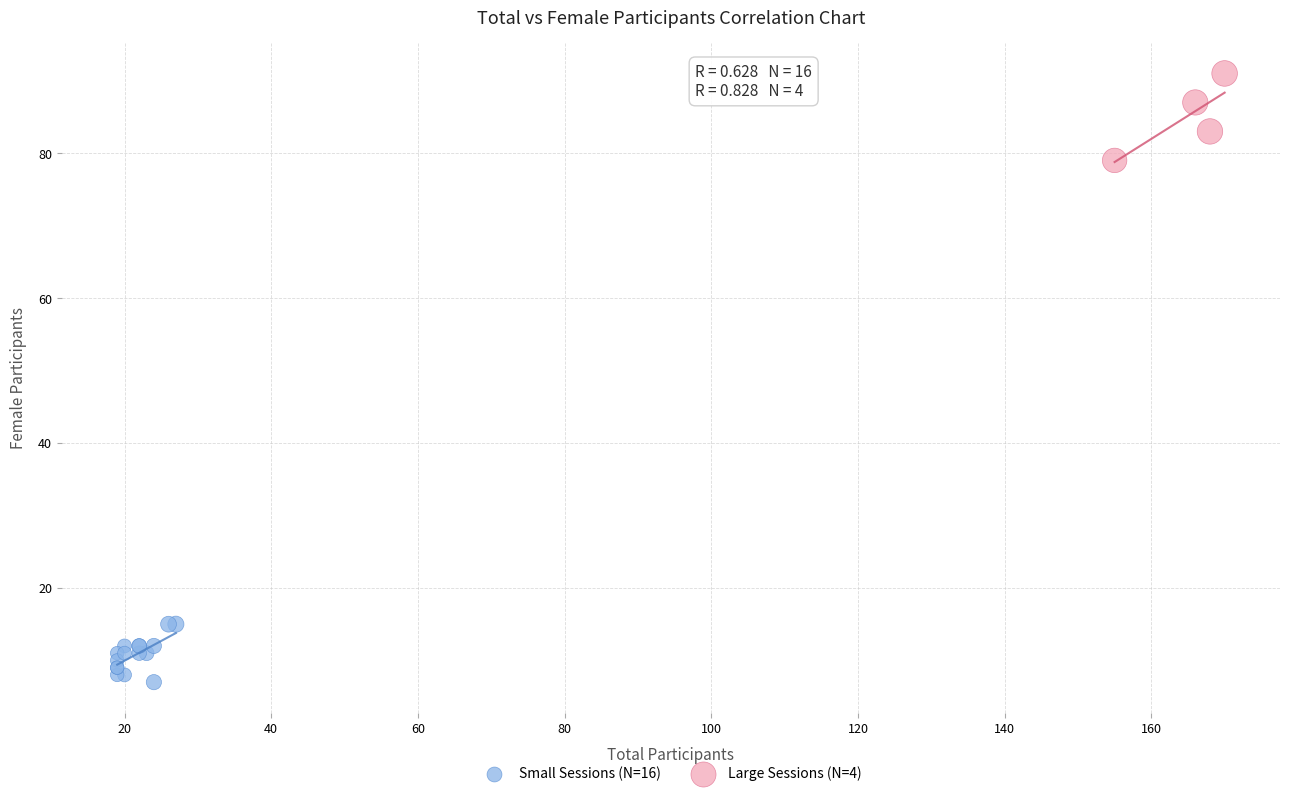

Which series contains the lowest Y value?

Small Sessions (N=16)